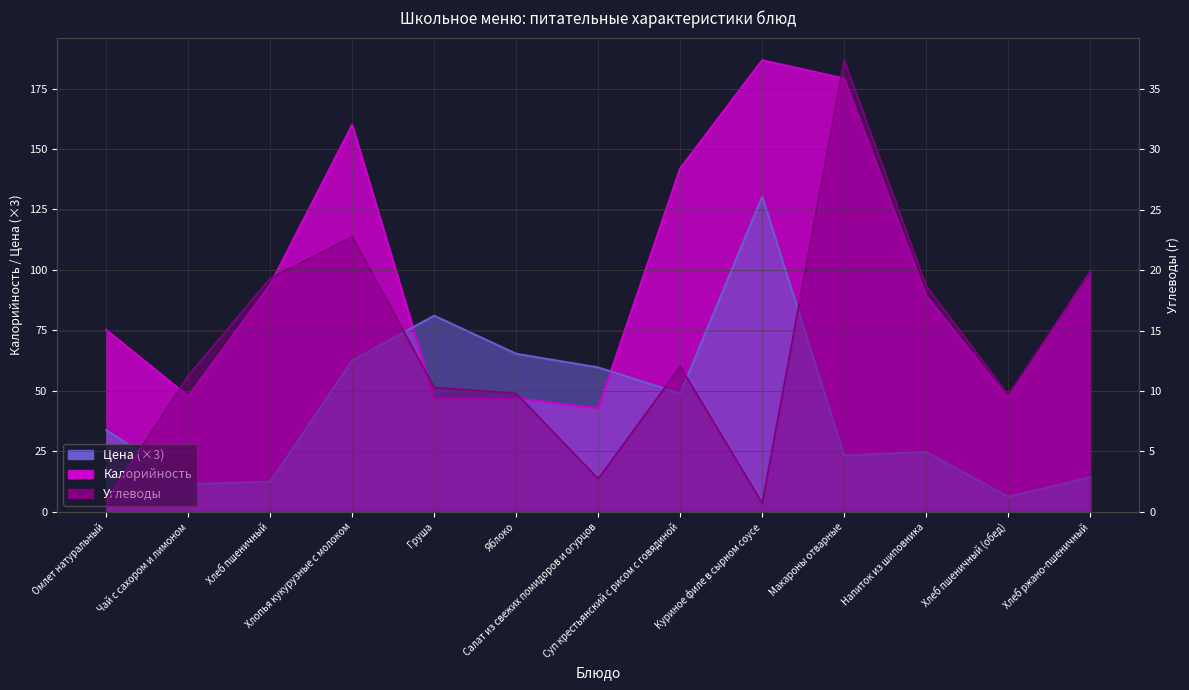

In Углеводы, how many points are lower than both neighbors (excluding endpoints)?

3